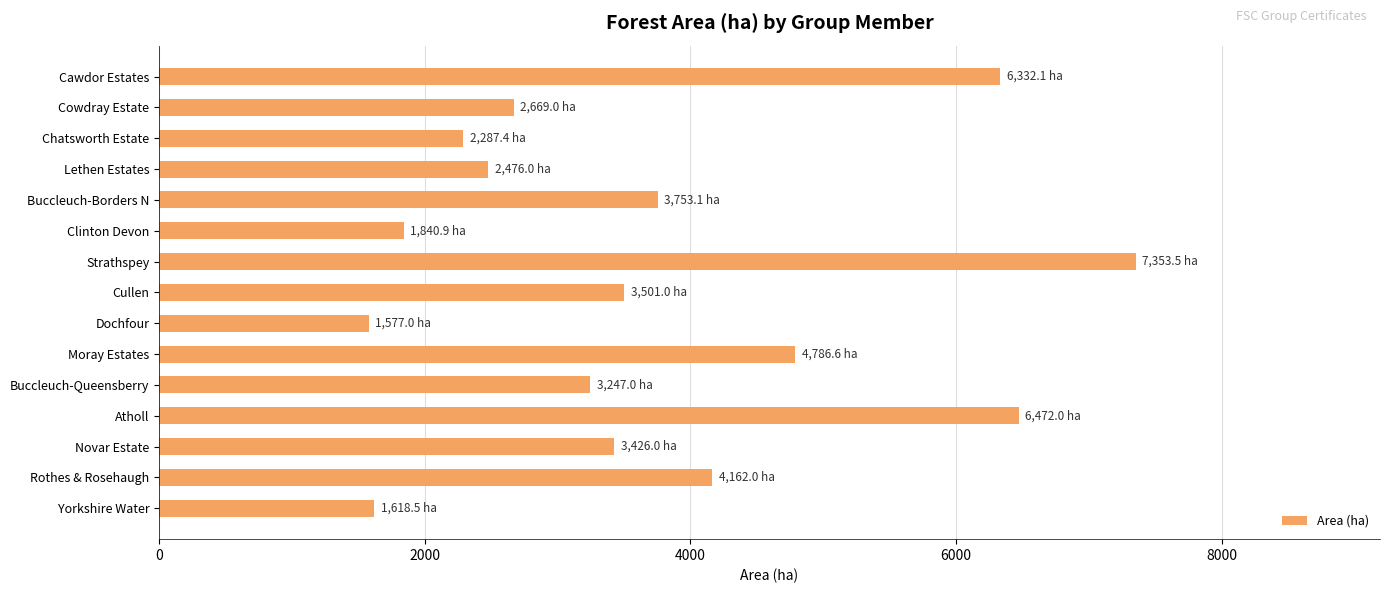

What is the label of the 12th bar from the top?

Atholl